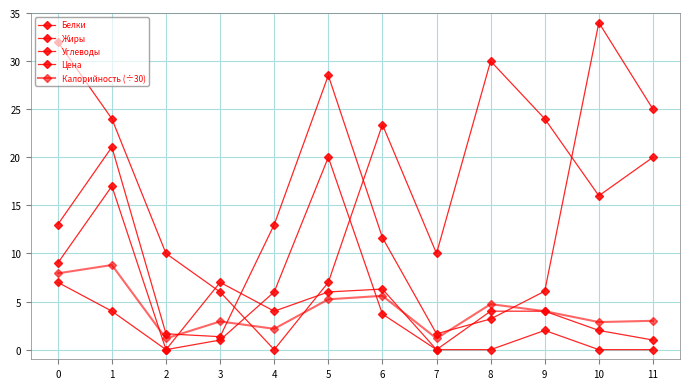

Which series ends up on top after the final intersection of Калорийность (÷30) and Белки?

Калорийность (÷30)